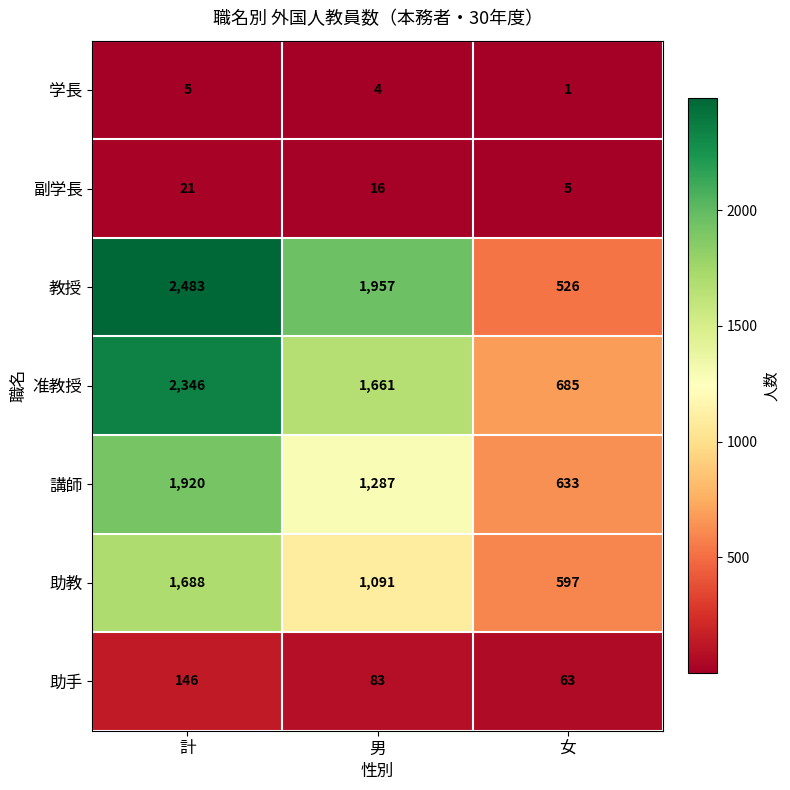

How many 助教 values are between 597 and 1688?

3